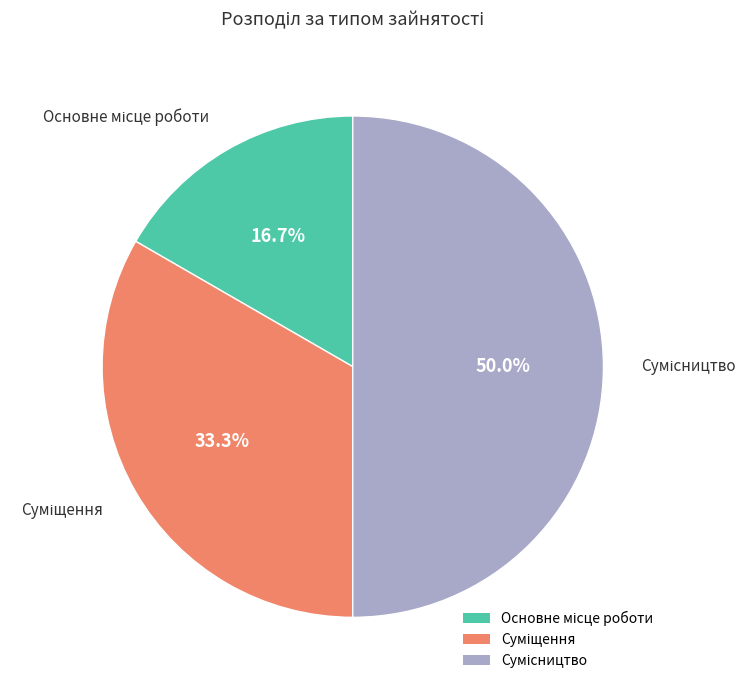

Count the number of slices in the pie.

3